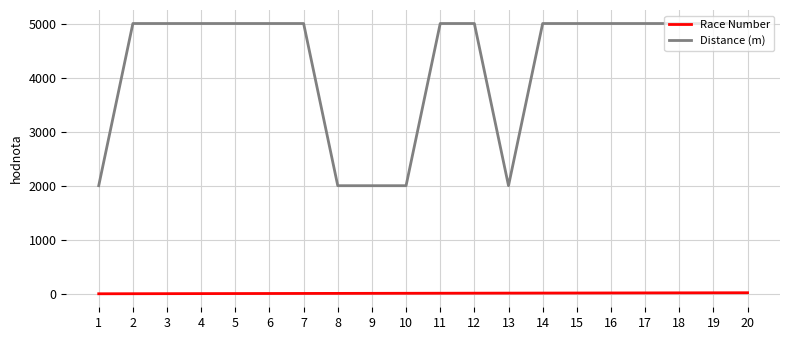

What is the approximate value of Distance (m) at 11?

5000